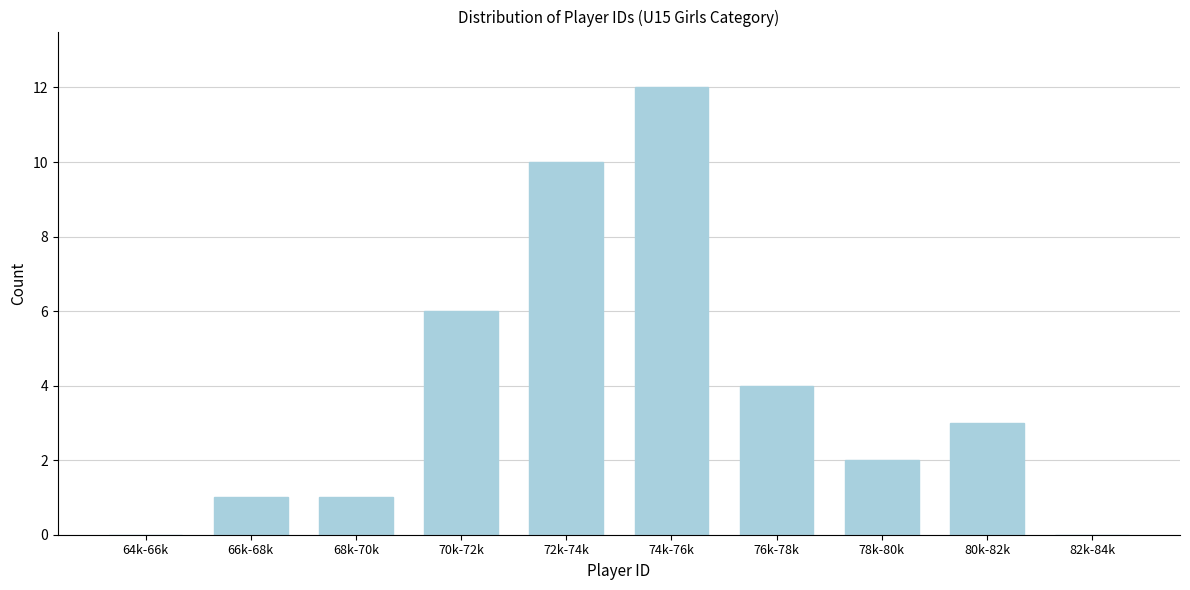

Reading right to left, extract all data points from this chart.

82k-84k=0	80k-82k=3	78k-80k=2	76k-78k=4	74k-76k=12	72k-74k=10	70k-72k=6	68k-70k=1	66k-68k=1	64k-66k=0